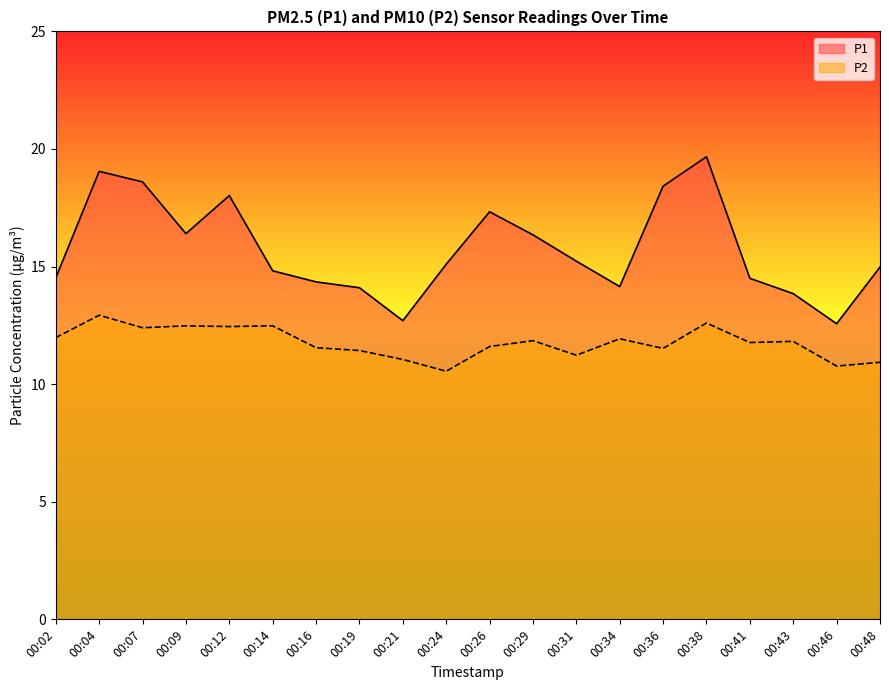

How many lines are shown in the chart?

2